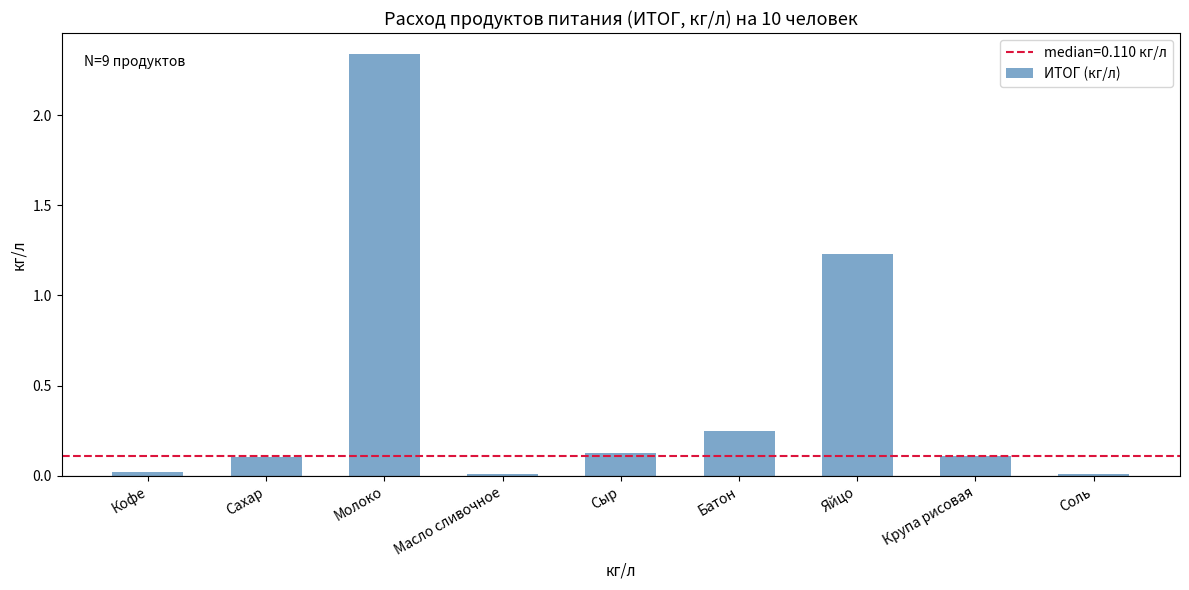

The chart shows a value of 0.0 at Кофе. True or false?

True